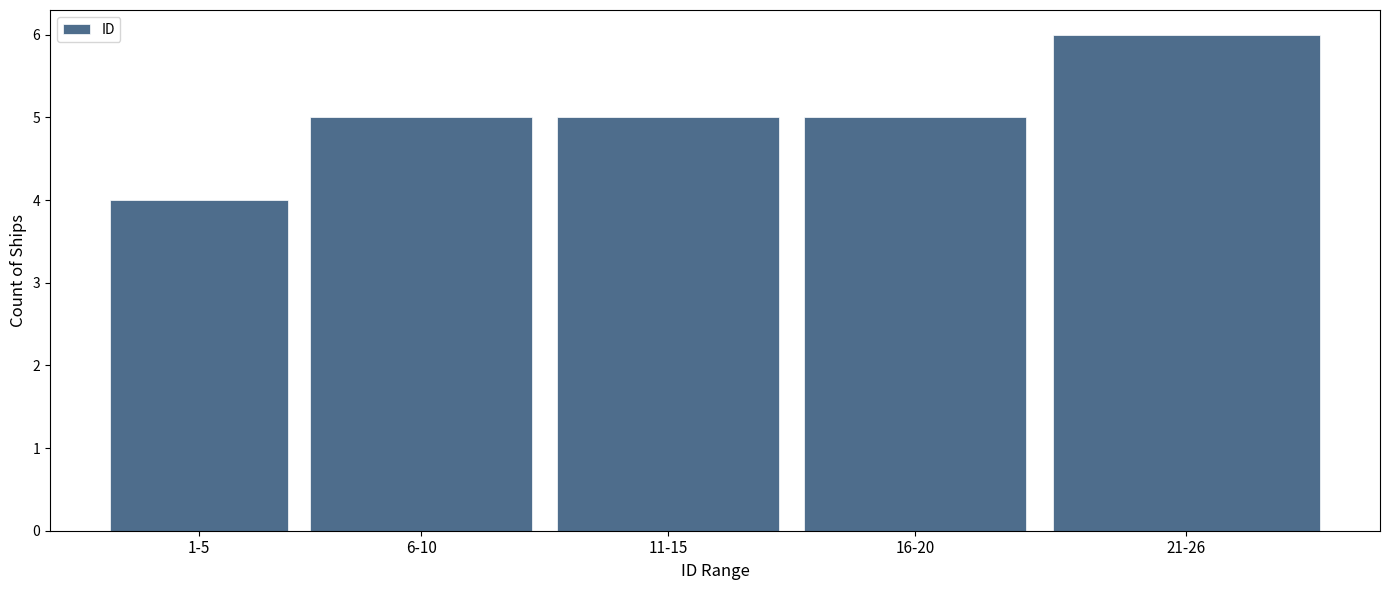

Reading right to left, transcribe all the data shown in this chart.

6	5	5	5	4